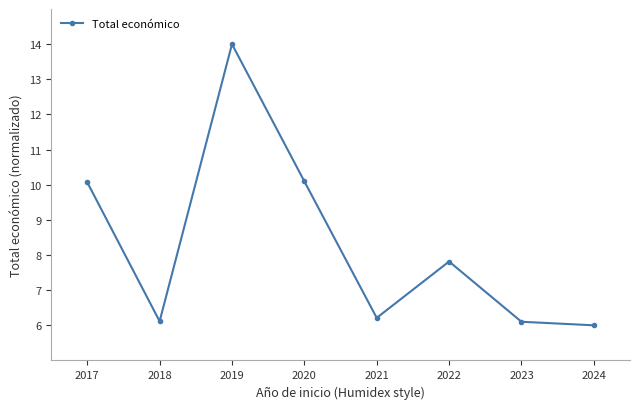

What is the ratio of the value at 2017 to the value at 2021?

1.6